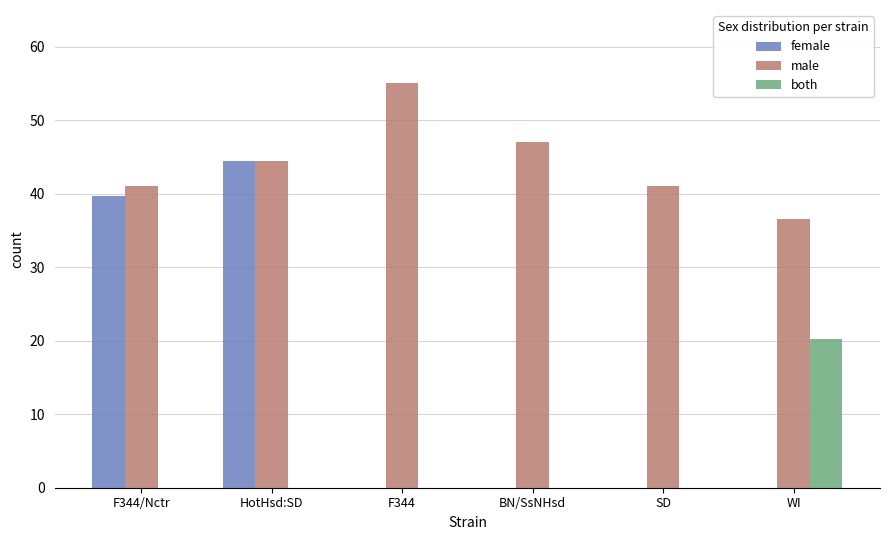

Which series has the largest total across all categories?

male